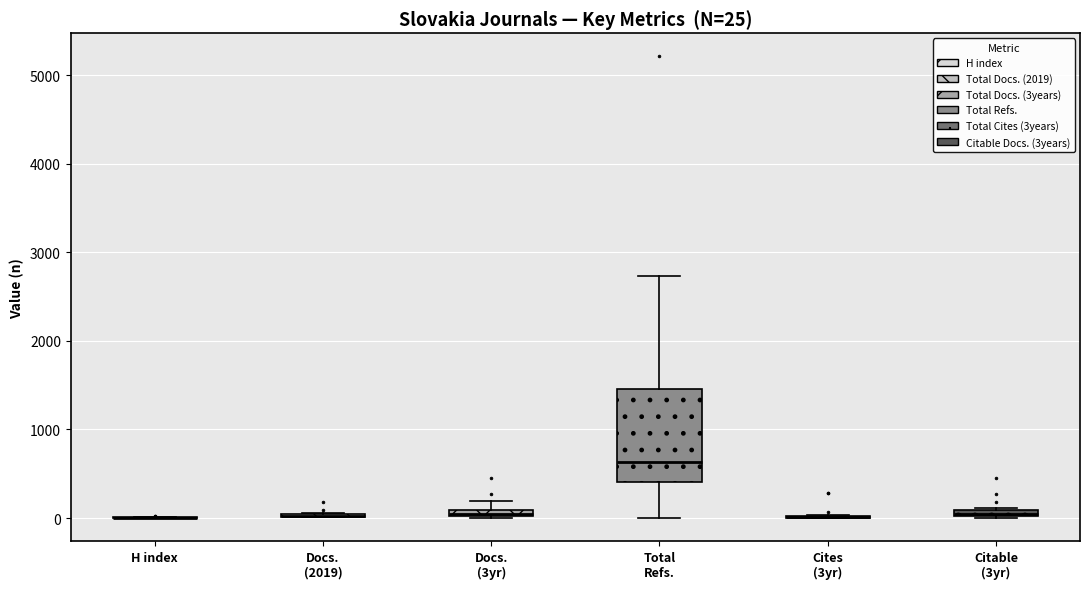

Comparing the boxes themselves (not the whiskers), which one is the tallest?

Total Refs.